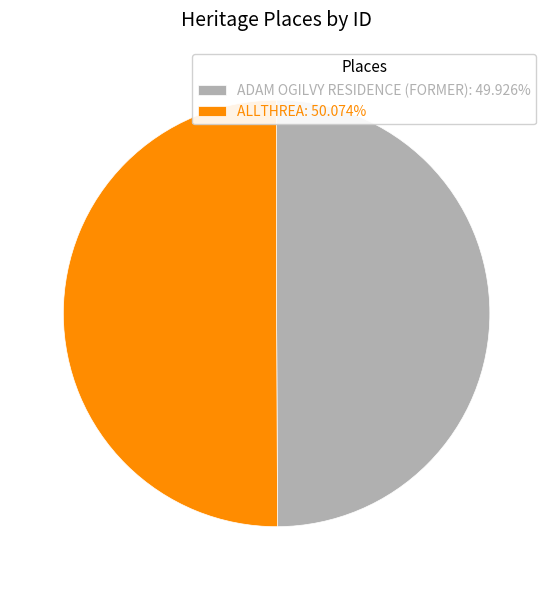

Approximately how many times larger is the value at ALLTHREA compared to ADAM OGILVY RESIDENCE (FORMER)?

1.0